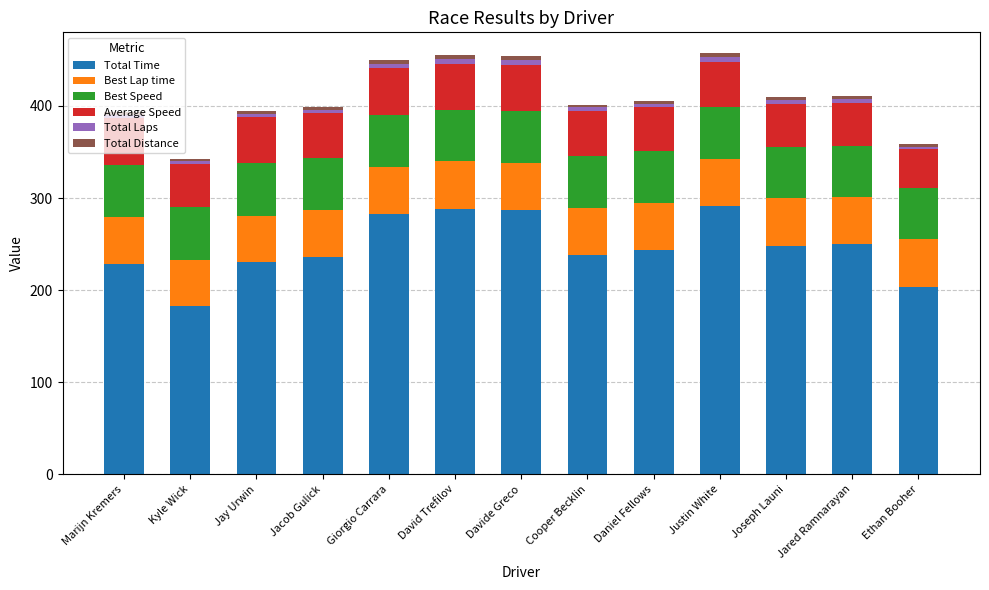

The Total Time series shows 248.3 at Joseph Launi. True or false?

True